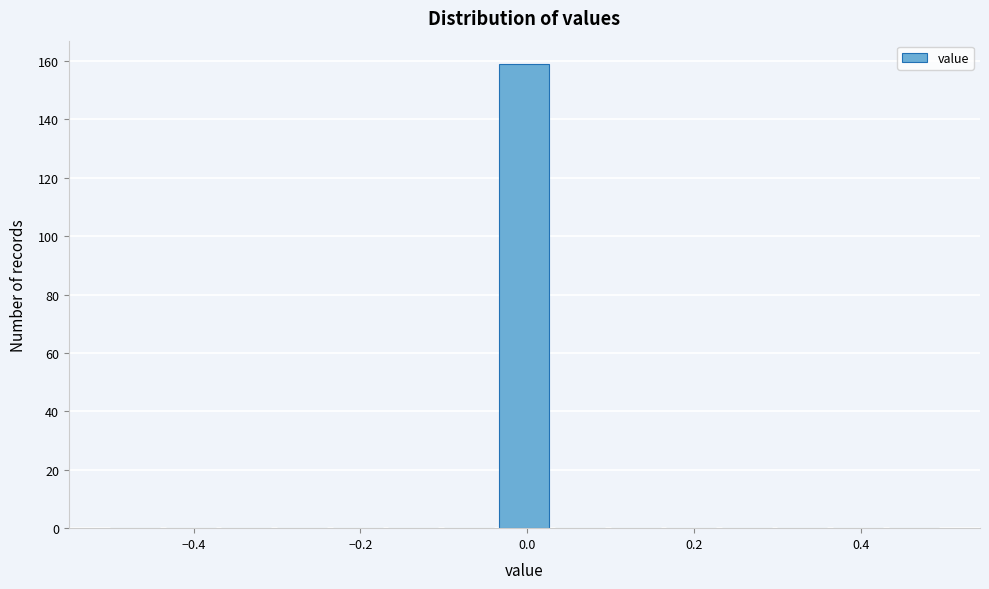

Read against the x-axis, roughly where is the centre of the tallest bar?

0.00